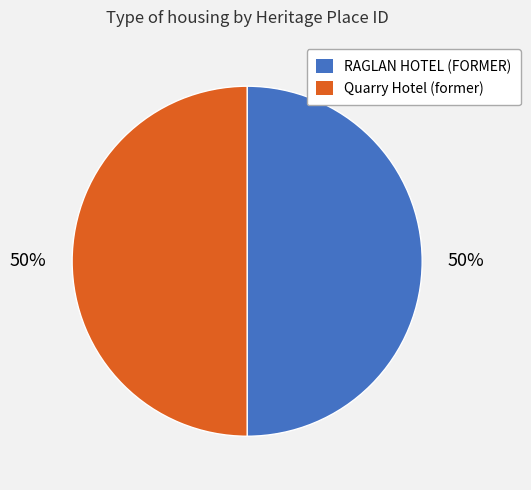

What percentage is the Quarry Hotel (former) slice, to the nearest percent?

50%